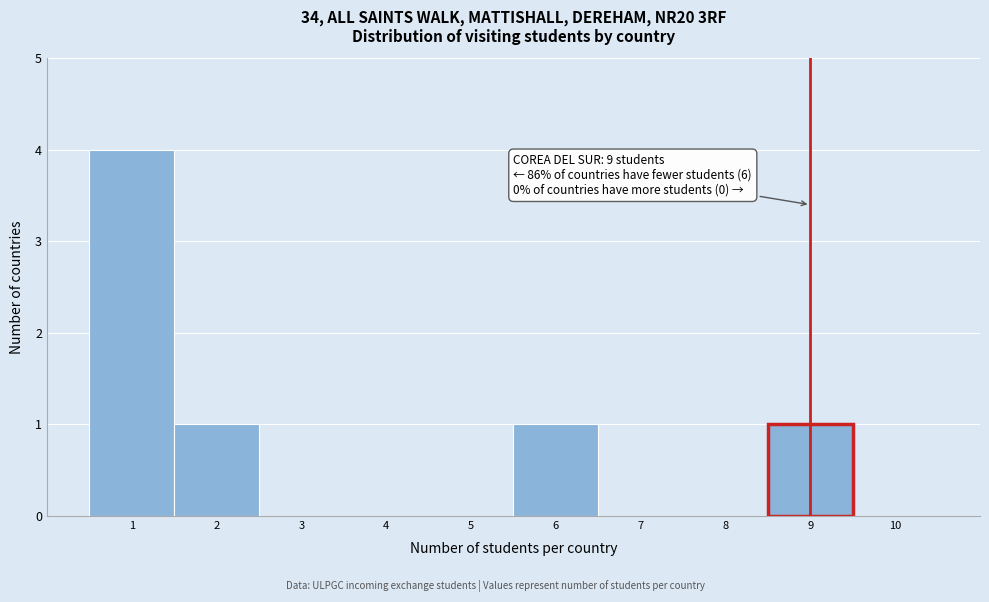

Over which range of the x-axis is the bar tallest?

0.5 to 1.5